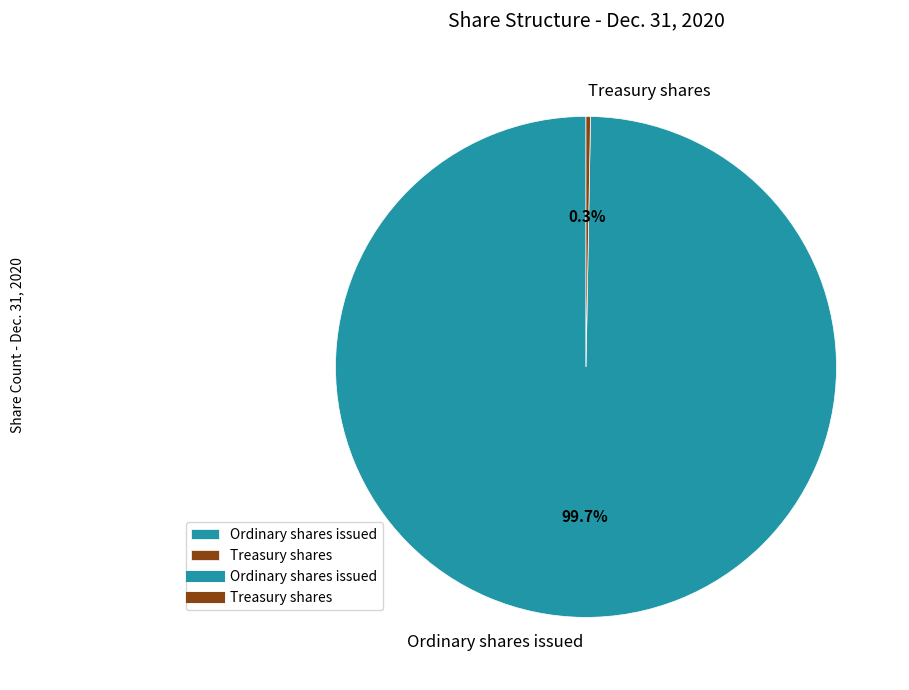

Is there any slice that represents more than half of the pie?

Yes